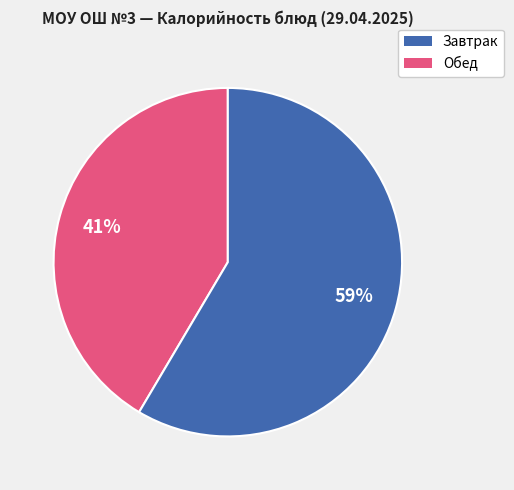

Does any single category account for the majority?

Yes